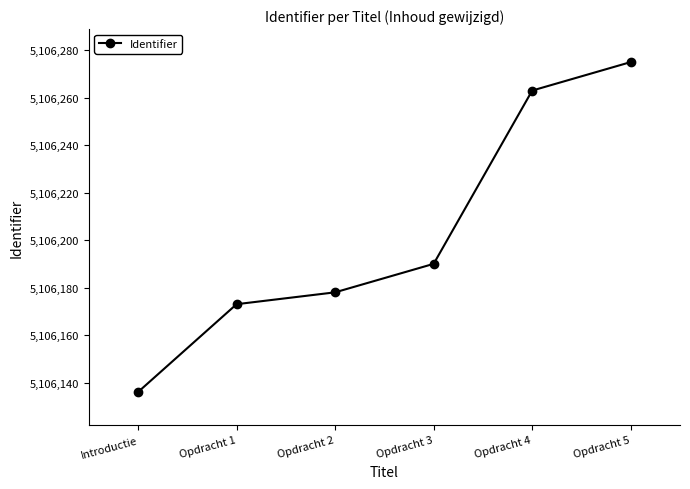

True or false: the data has more than 0 interior local peaks.

False